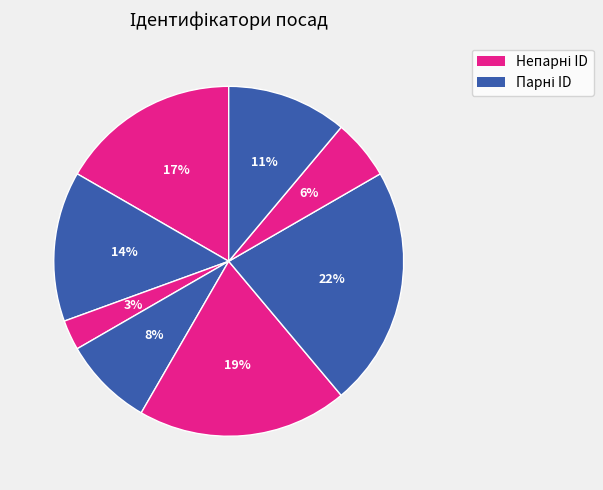

How many segments does this pie chart have?

8